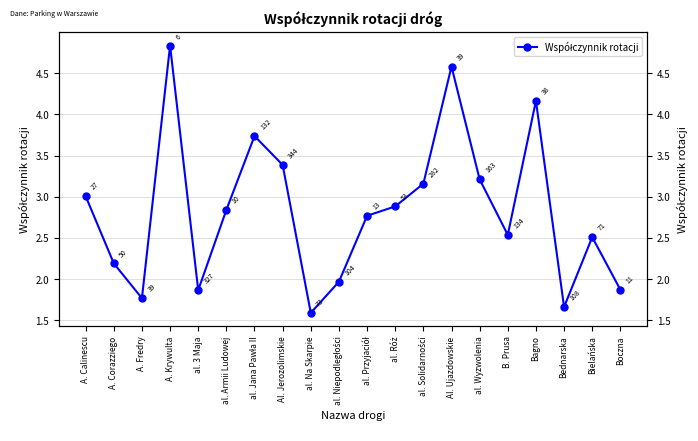

How many values are below 2?

6